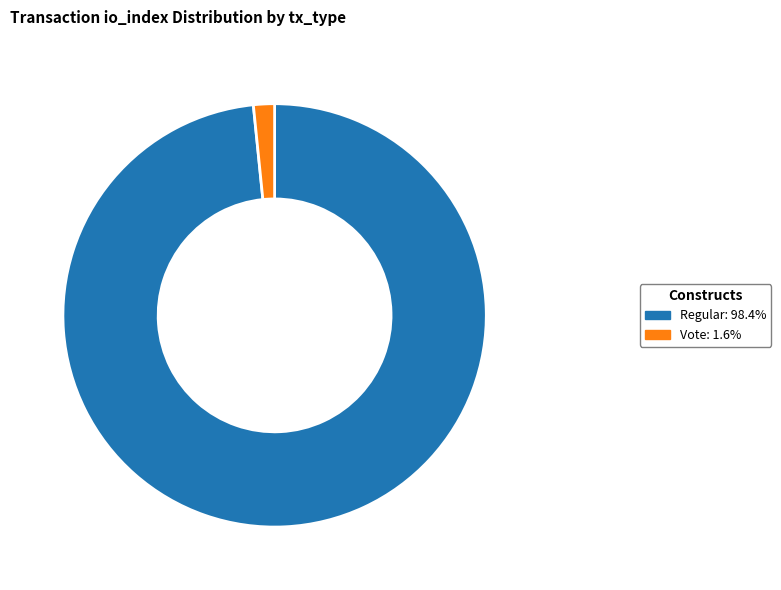

Is there any slice that represents more than half of the pie?

Yes